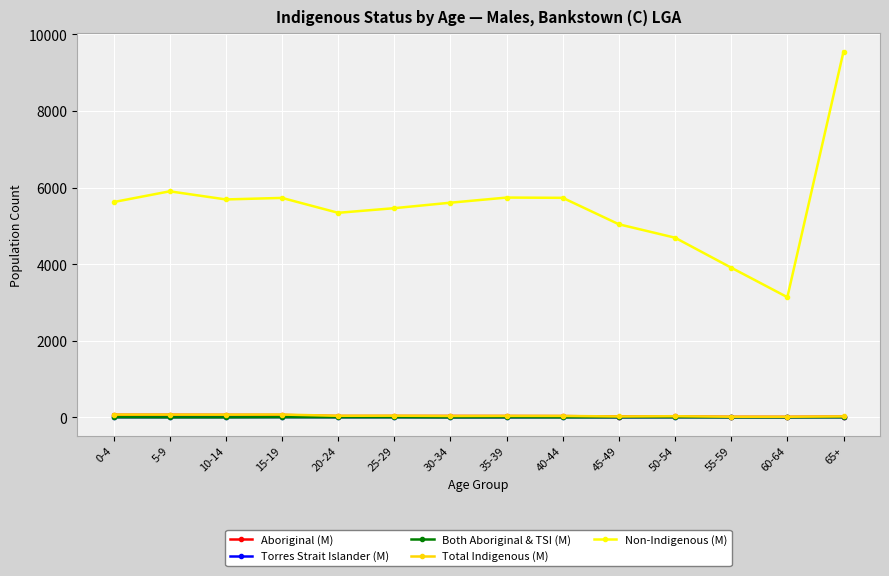

What is the label of the 5th point from the right?

45-49